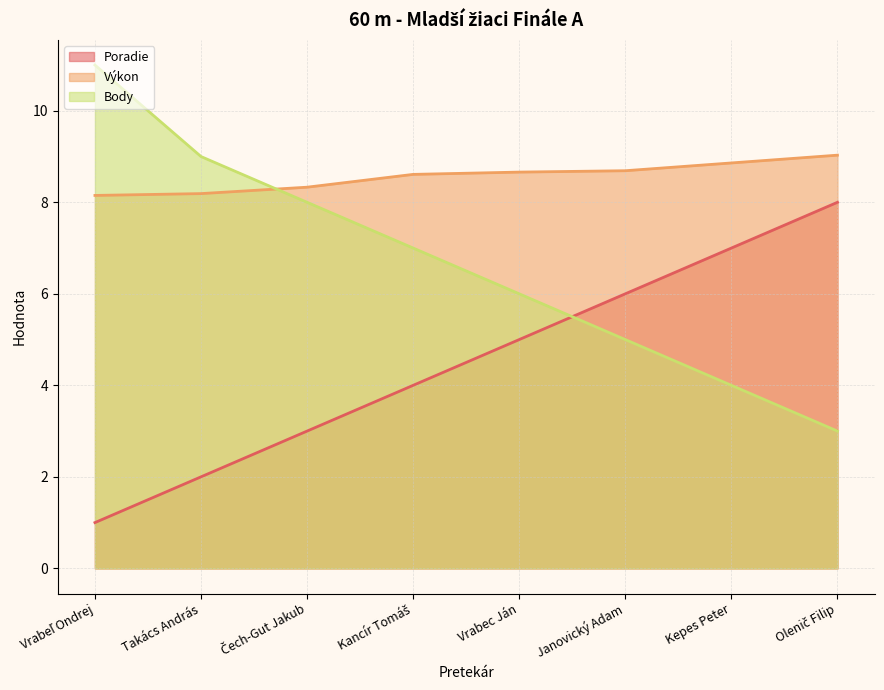

True or false: Poradie has a value of 6.4 at Kancír Tomáš.

False